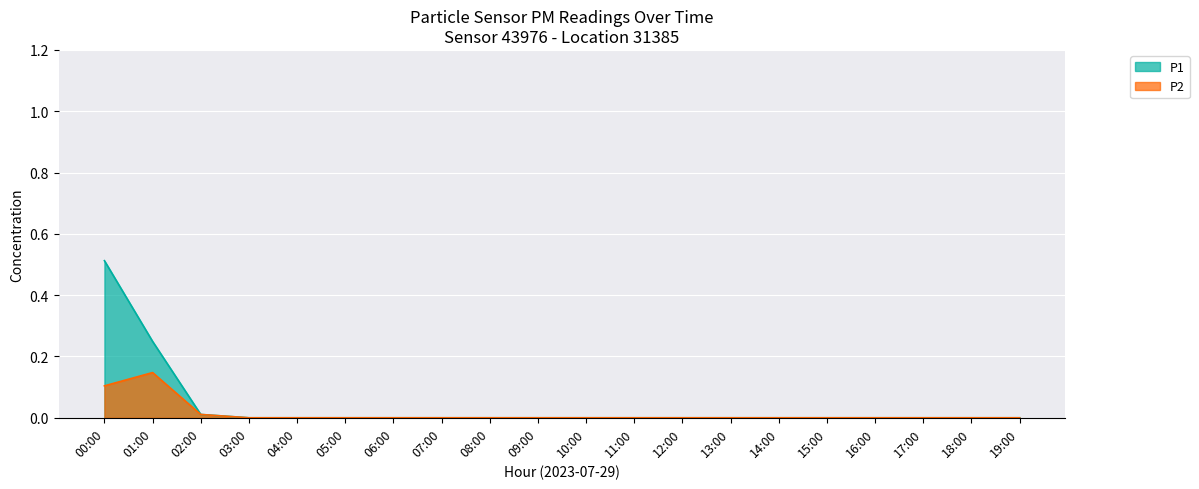

Which series changed the most between 08:00 and 09:00?

P1